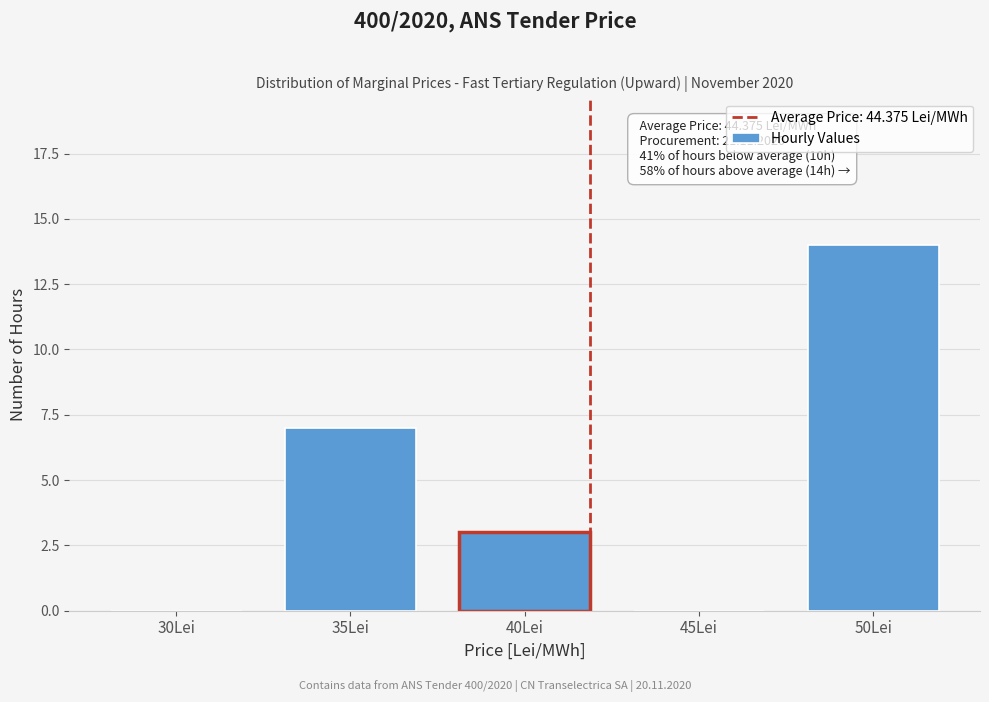

Reading left to right, list all the values displayed in this chart.

30Lei=0	35Lei=7	40Lei=3	45Lei=0	50Lei=14